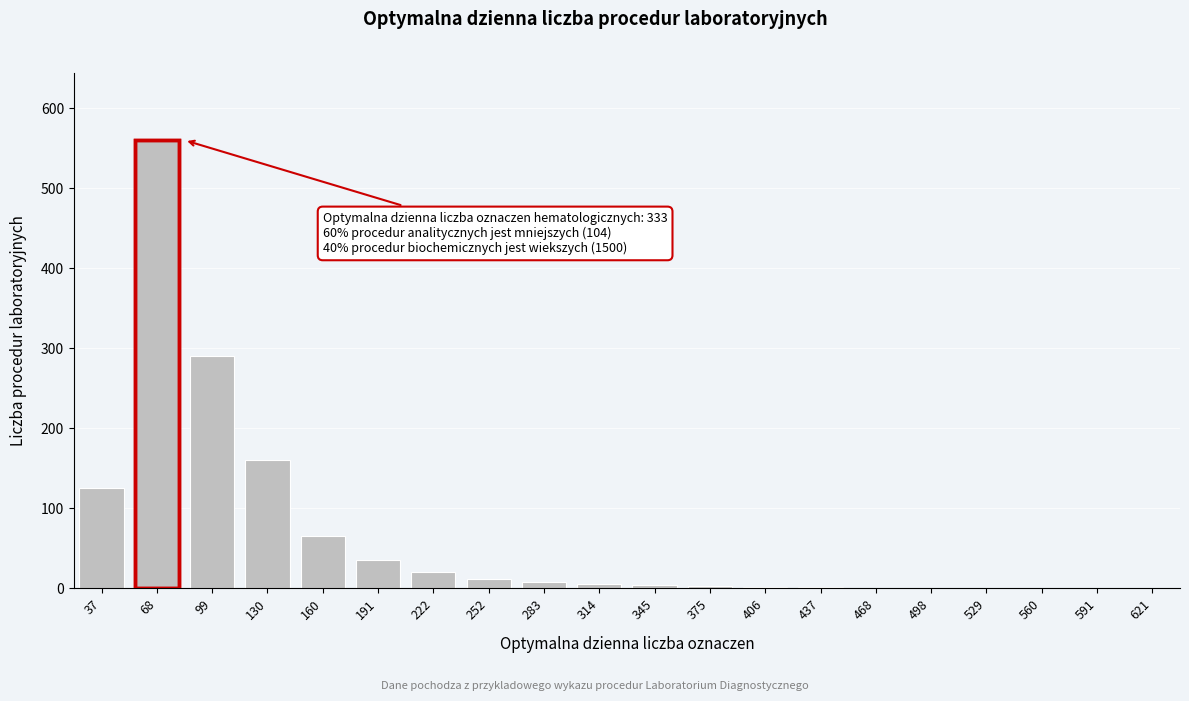

What is the ratio of the value at 68 to the value at 222?

28.0